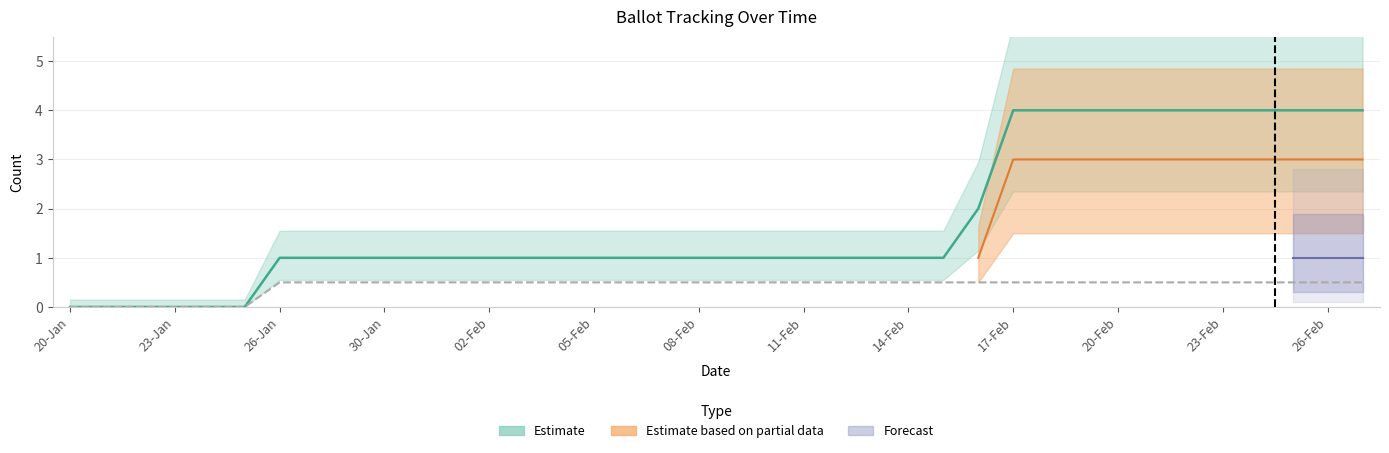

What is the label of the 2nd point from the right?

26-Feb